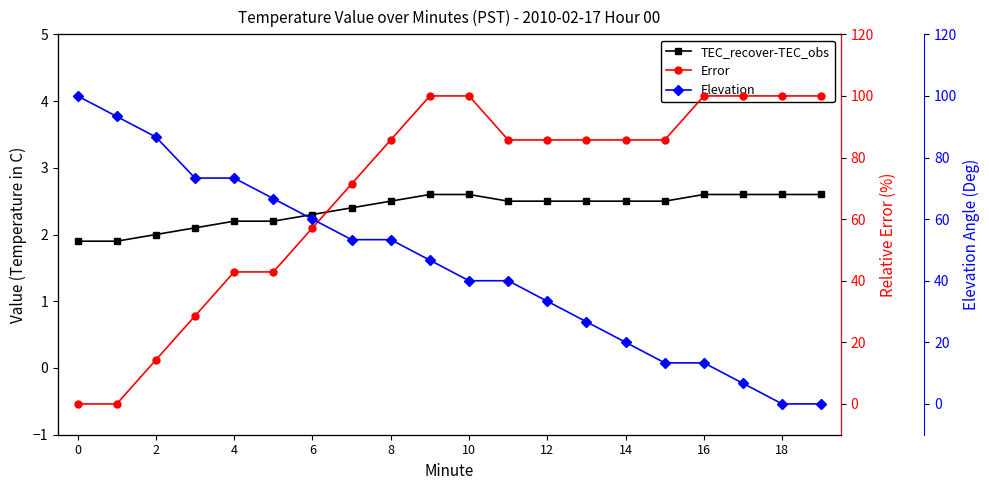

Is it true that TEC_recover-TEC_obs equals 2.6 at 17?

True